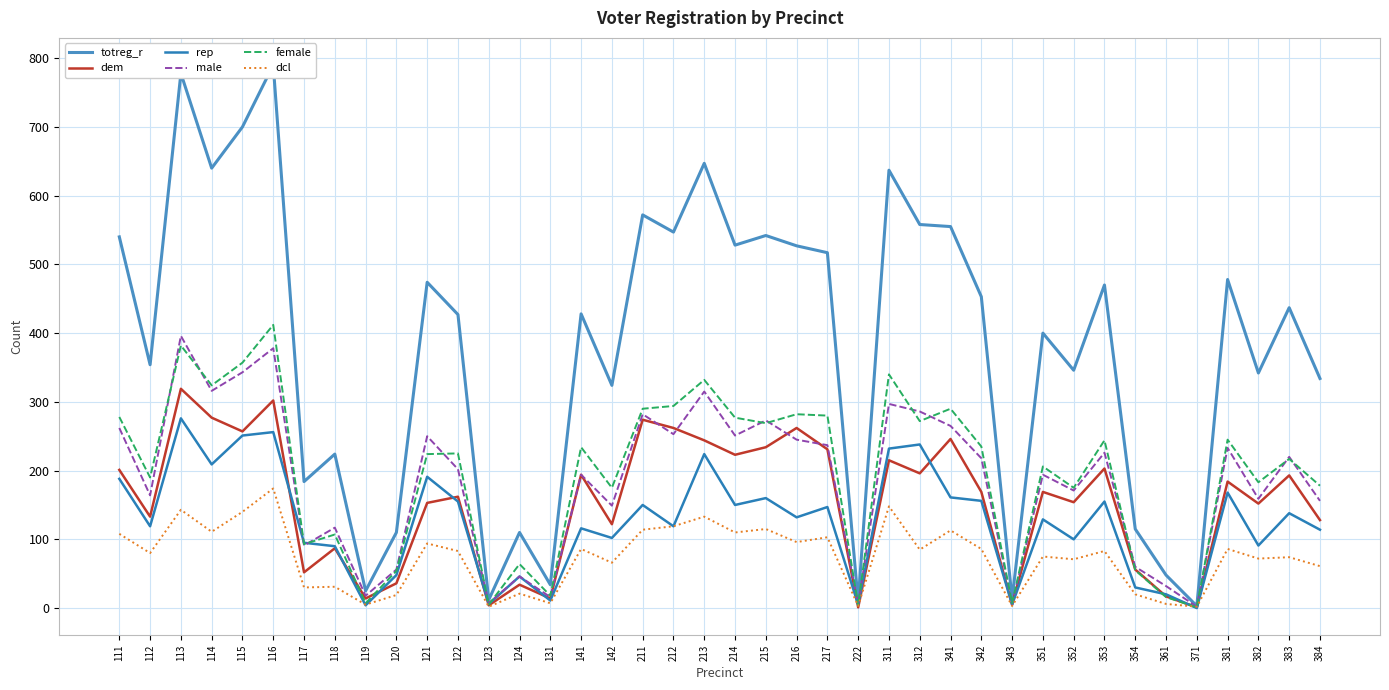

Which label corresponds to the largest value in the chart?

116